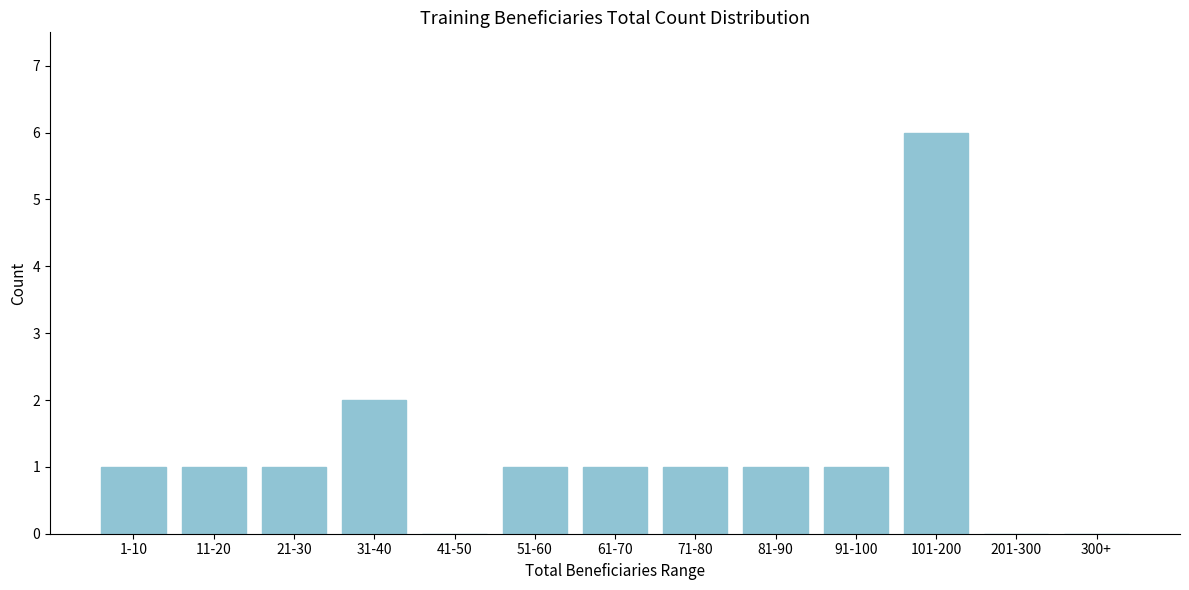

Reading left to right, transcribe all the data shown in this chart.

1-10=1	11-20=1	21-30=1	31-40=2	41-50=0	51-60=1	61-70=1	71-80=1	81-90=1	91-100=1	101-200=6	201-300=0	300+=0